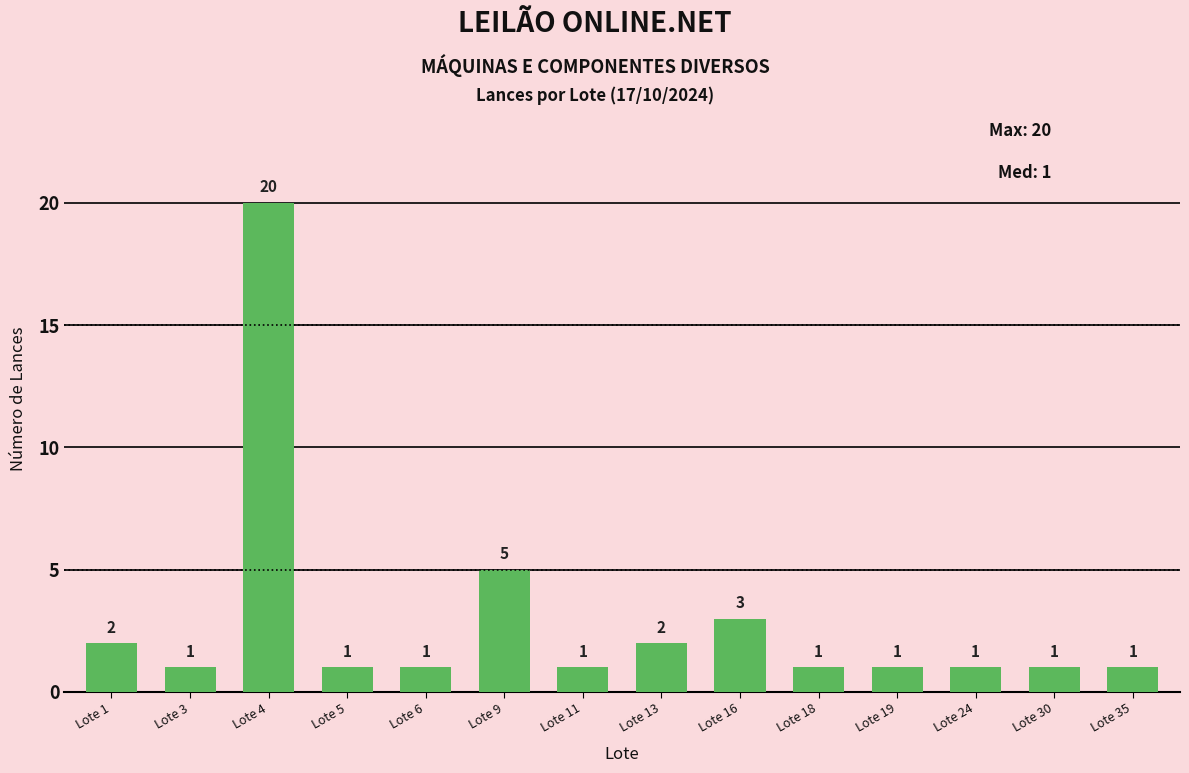

Reading left to right, transcribe all the data shown in this chart.

Lote 1=2	Lote 3=1	Lote 4=20	Lote 5=1	Lote 6=1	Lote 9=5	Lote 11=1	Lote 13=2	Lote 16=3	Lote 18=1	Lote 19=1	Lote 24=1	Lote 30=1	Lote 35=1